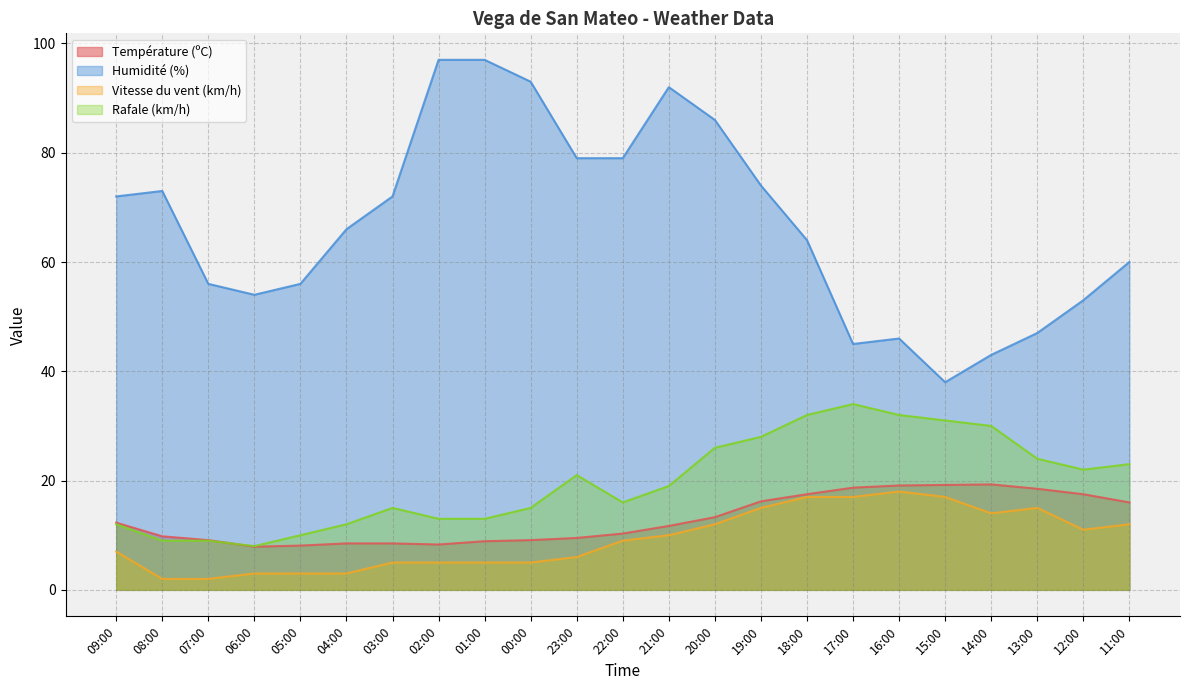

Does the chart display data point markers on the line(s)?

No